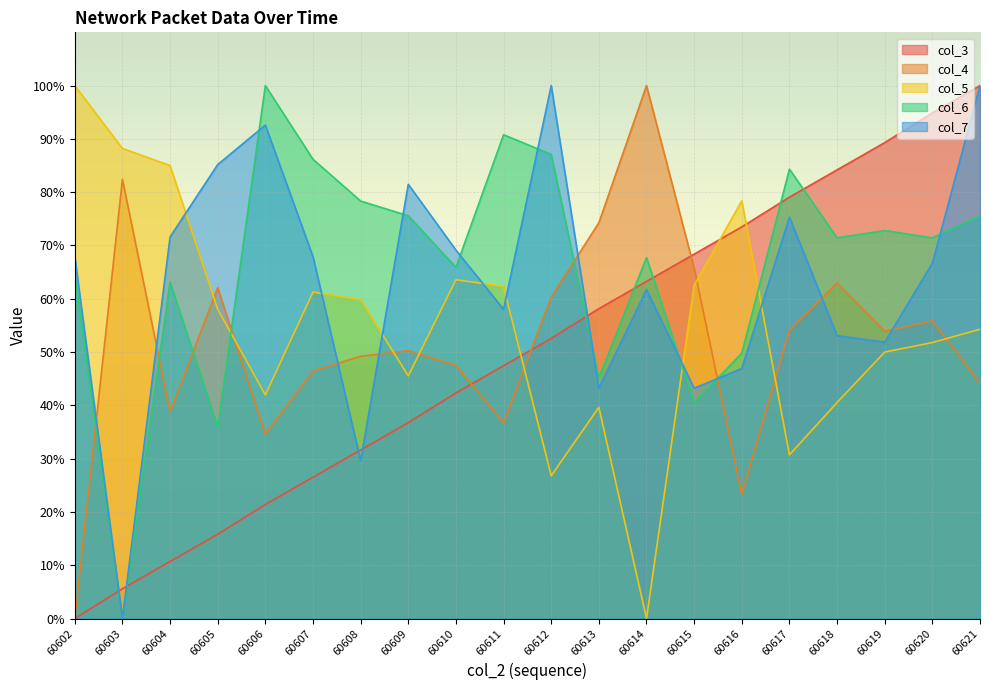

How many lines are shown in the chart?

5